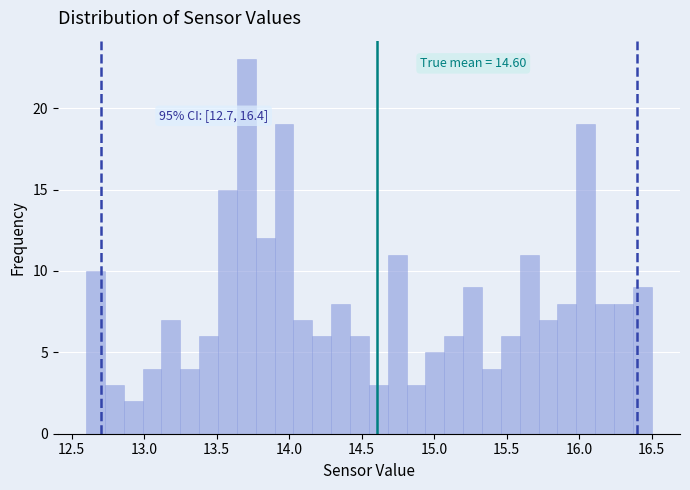

Read against the x-axis, roughly where is the centre of the tallest bar?

13.70